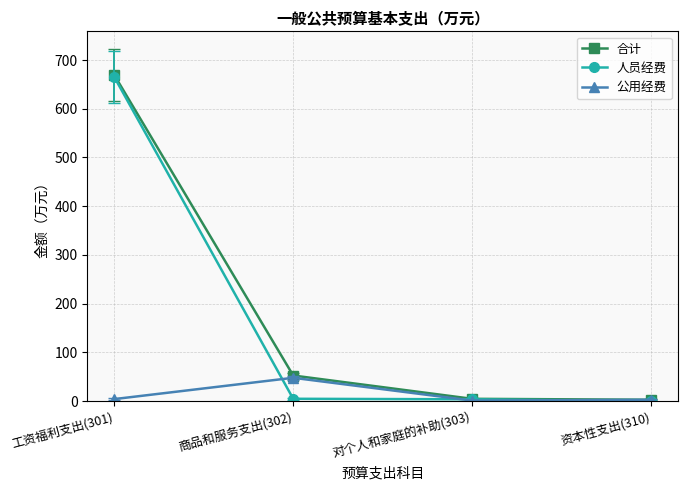

Between 工资福利支出(301) and 对个人和家庭的补助(303), which series saw the biggest shift?

合计